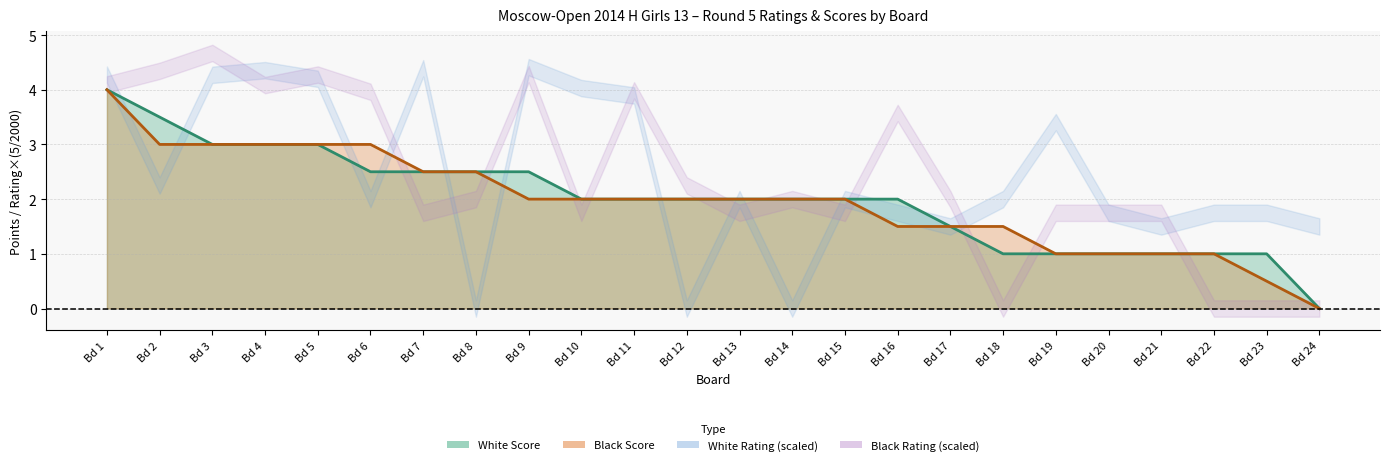

What is the difference between the maximum and minimum values in the Black Score series?

4.0